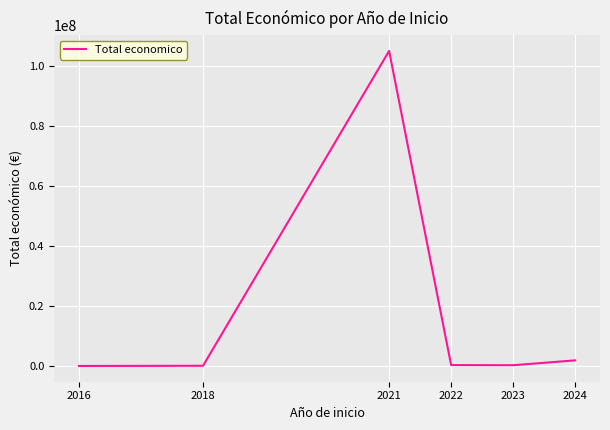

True or false: there are more than 0 points higher than both neighbors.

True